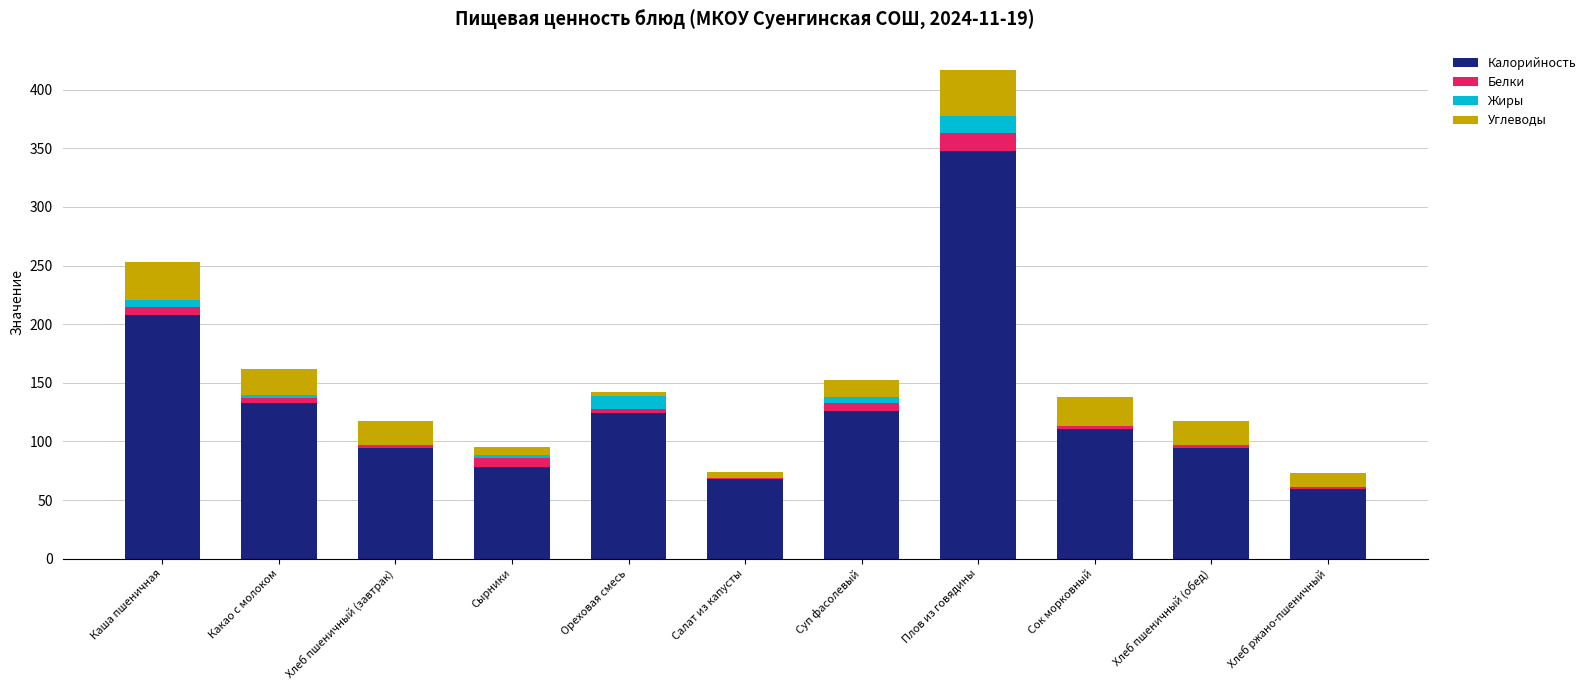

At which category is the sum across all series the highest?

Плов из говядины